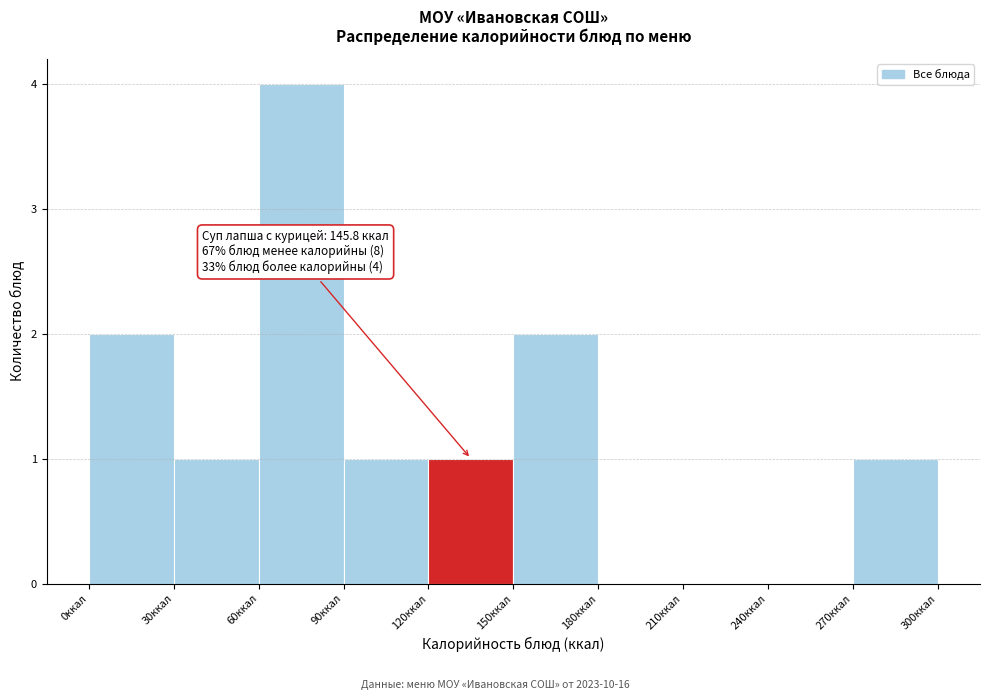

Which range on the x-axis has the tallest bar?

60 to 90